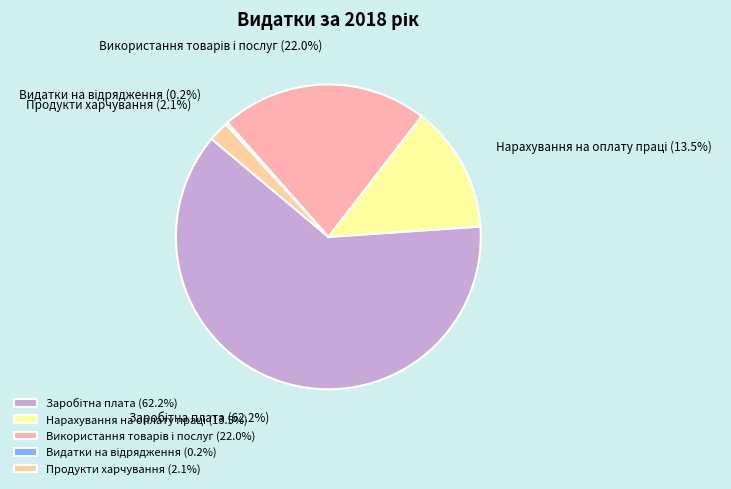

What portion of the pie excludes Продукти харчування?

97.9%